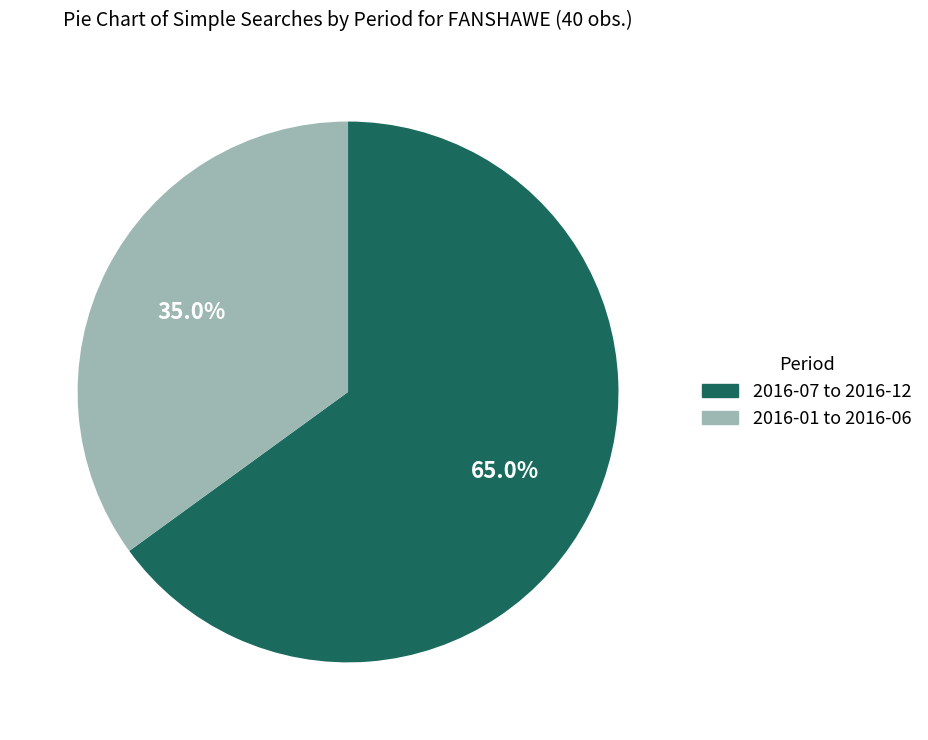

Count the number of slices in the pie.

2